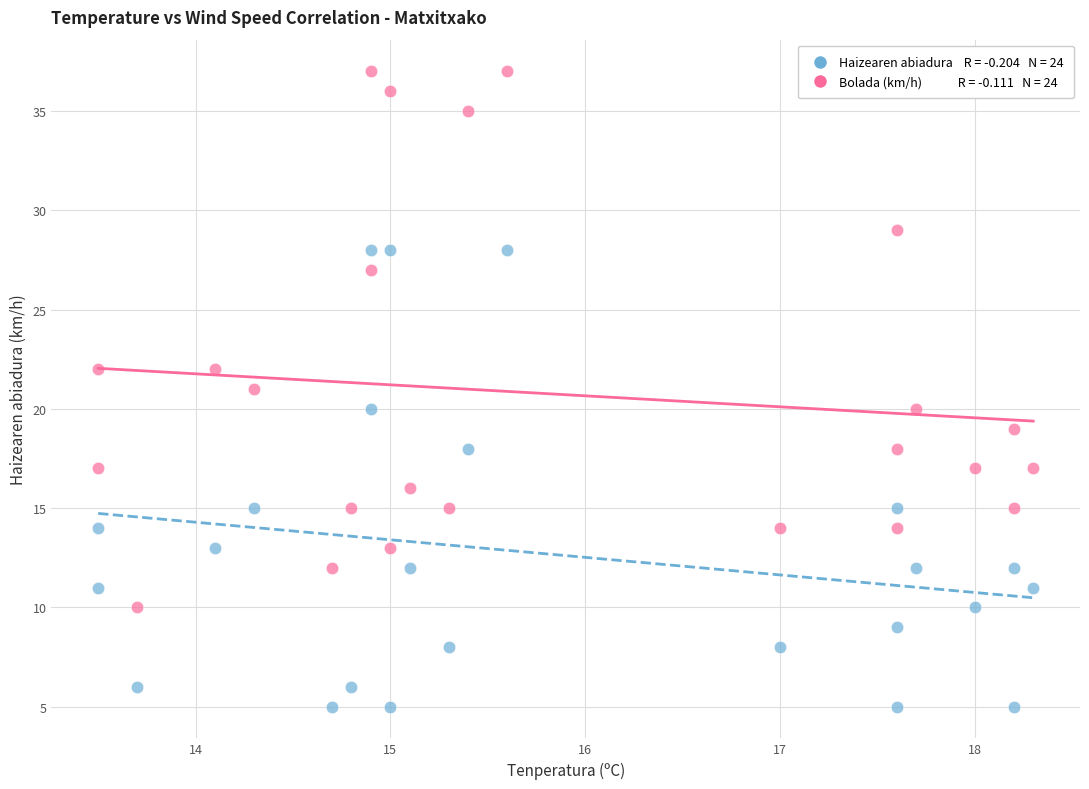

Across all data points, what is the range of Y values (max minus min)?

32